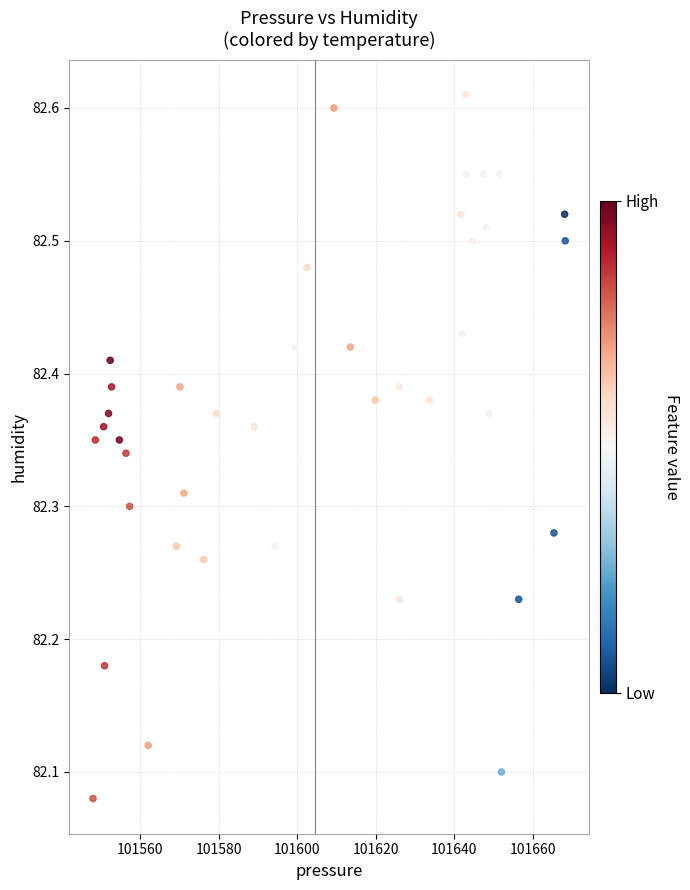

What is the range of X values (max minus min)?

120.5